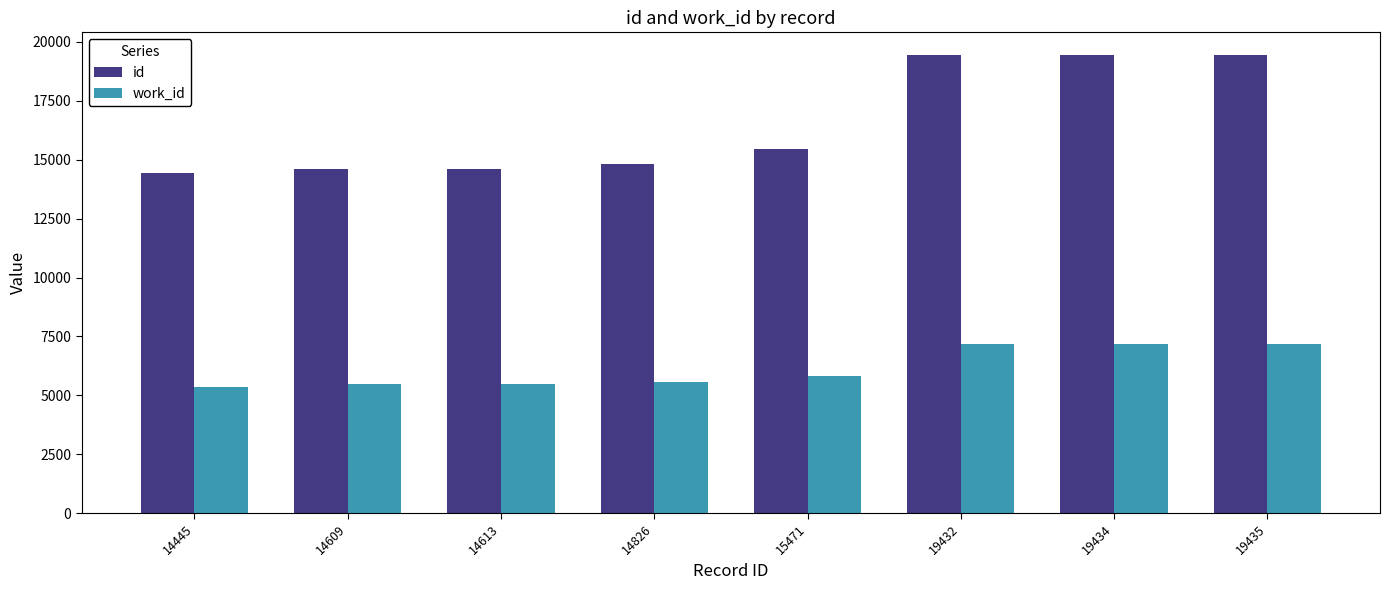

What is the sum of the id values at 14445 and 14609?

29054